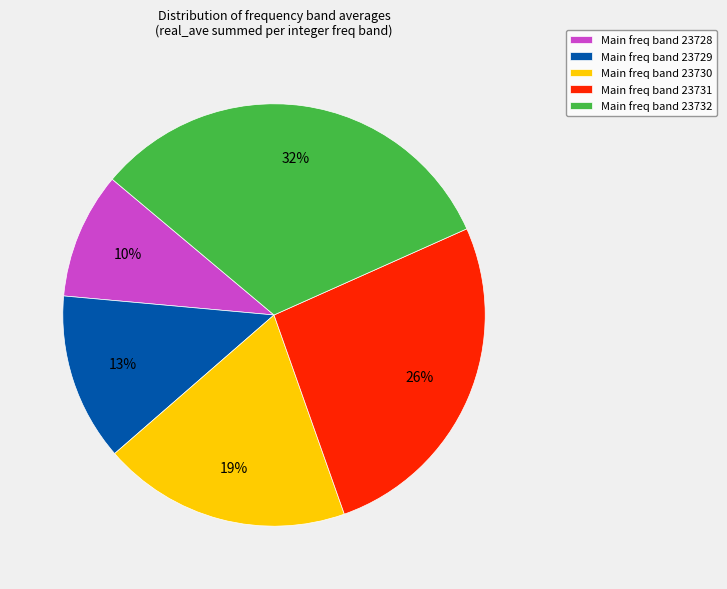

To the nearest percent, what is the combined percentage of Main freq band 23731 and Main freq band 23729?

39%